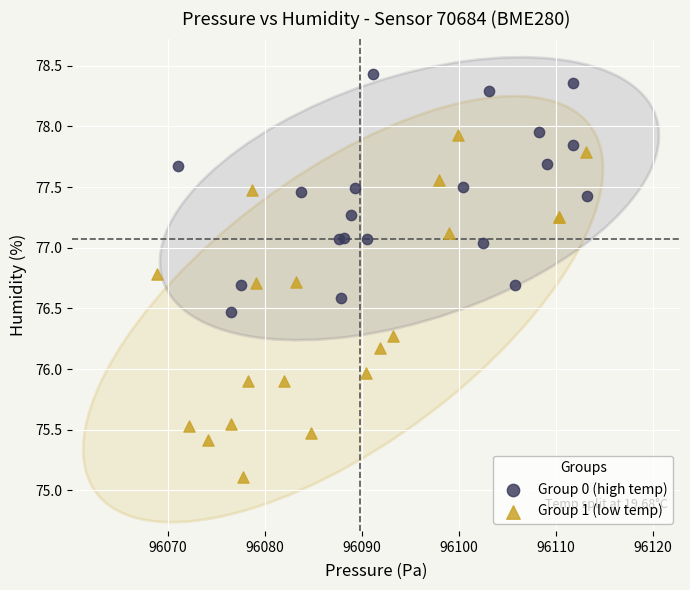

Which series has the widest spread of Y values?

Group 1 (low temp)